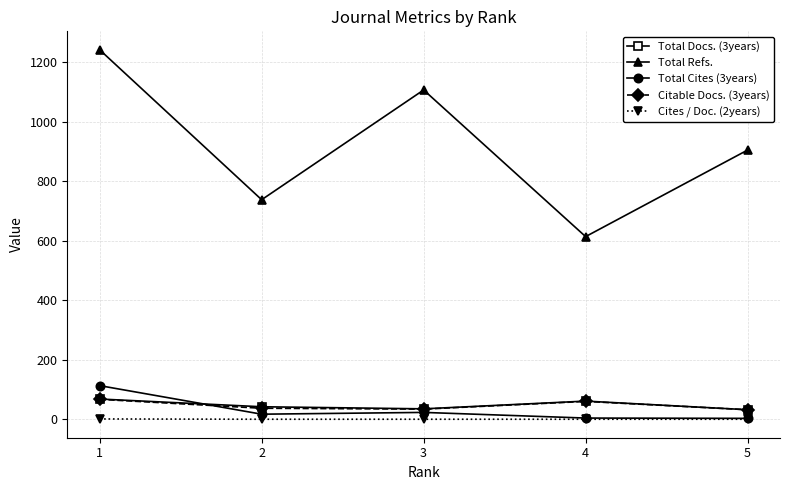

Between 2 and 5, which series saw the biggest shift?

Total Refs.